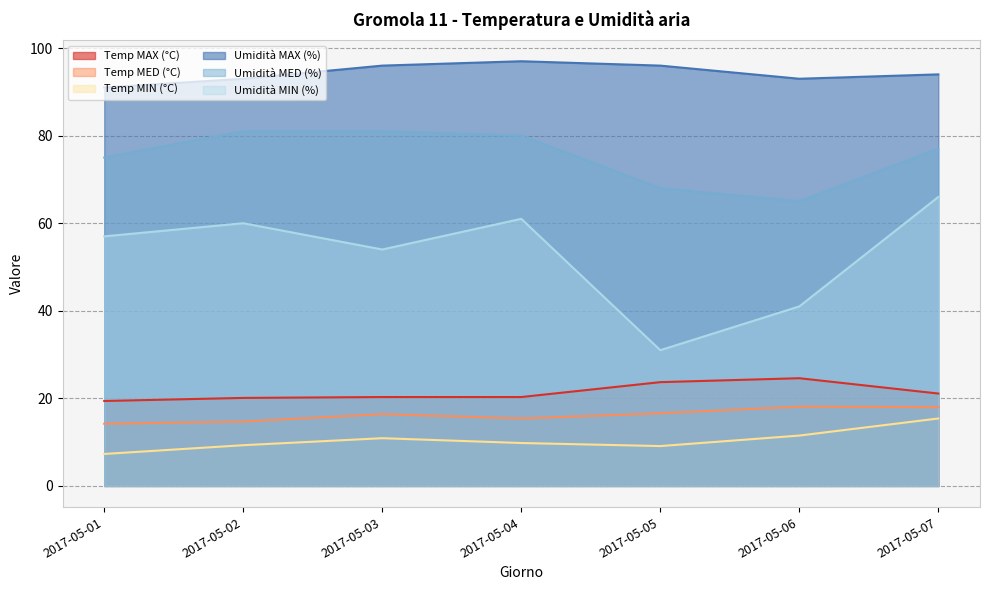

At which category is the sum across all series the highest?

2017-05-07